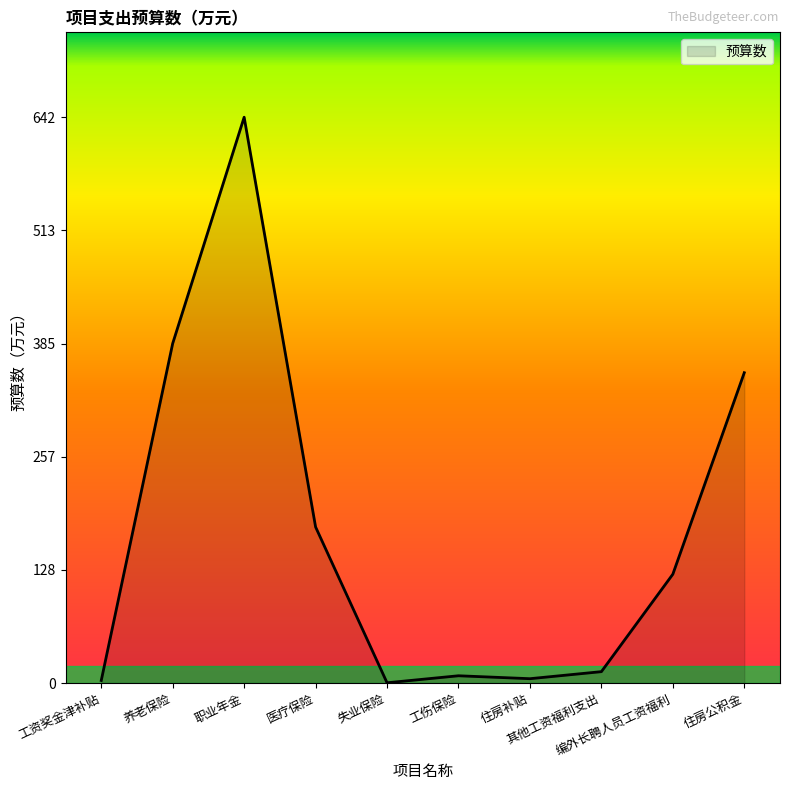

What is the maximum value shown in the chart?

641.7